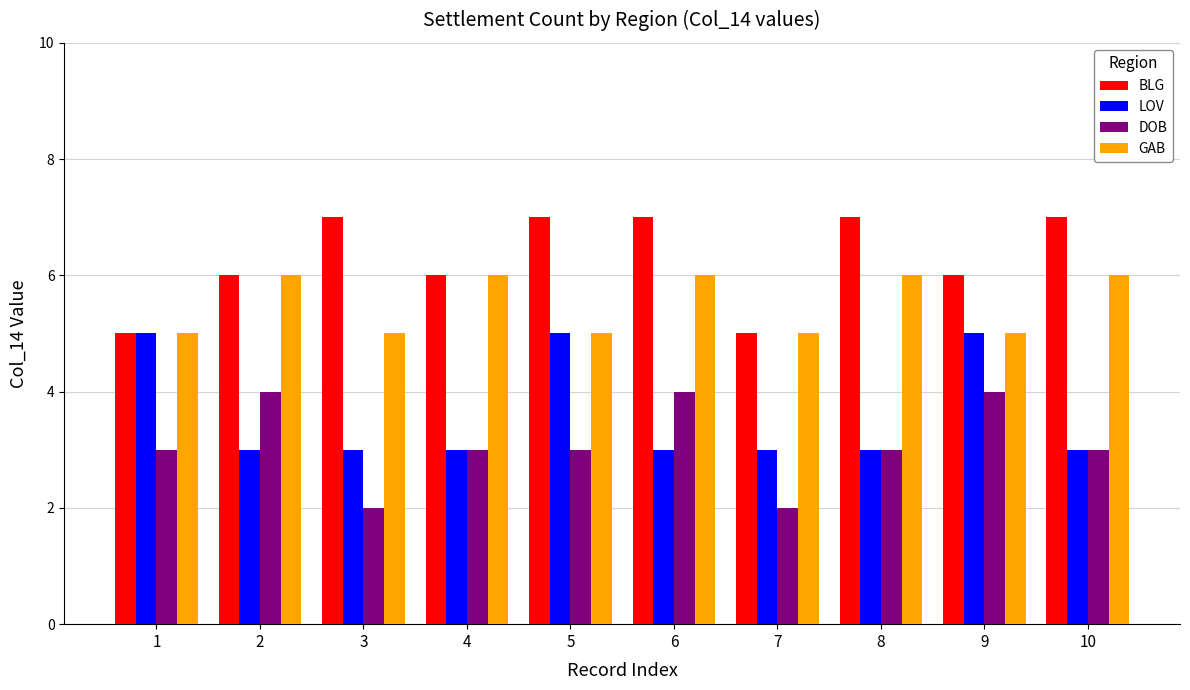

Reading right to left, extract all data points from this chart.

BLG: 10=7	9=6	8=7	7=5	6=7	5=7	4=6	3=7	2=6	1=5
LOV: 10=3	9=5	8=3	7=3	6=3	5=5	4=3	3=3	2=3	1=5
DOB: 10=3	9=4	8=3	7=2	6=4	5=3	4=3	3=2	2=4	1=3
GAB: 10=6	9=5	8=6	7=5	6=6	5=5	4=6	3=5	2=6	1=5